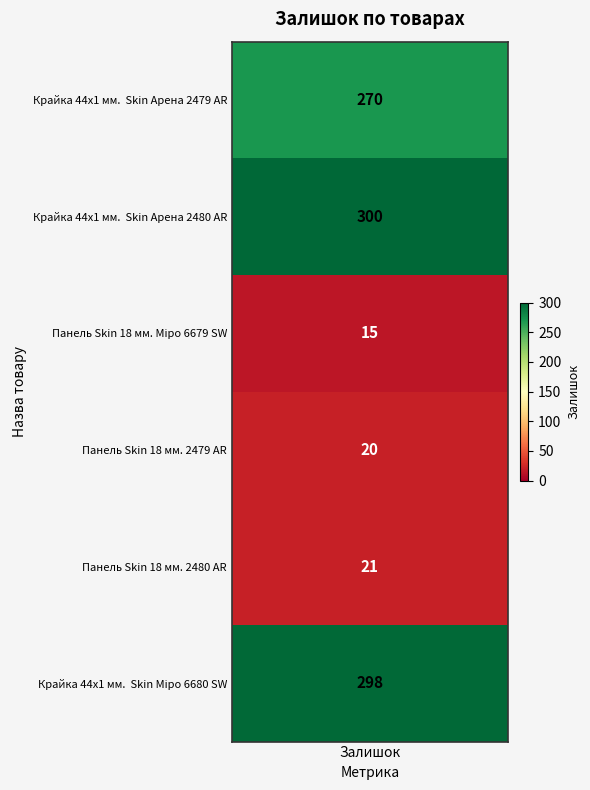

What is the sum of the values at Панель Skin 18 мм. Міро 6679 SW and Панель Skin 18 мм. 2479 AR?

35